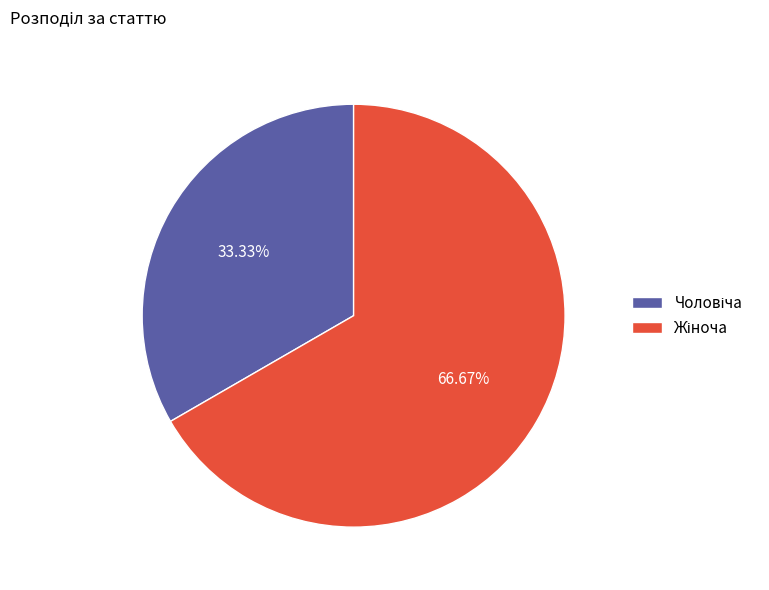

Does any single category account for the majority?

Yes